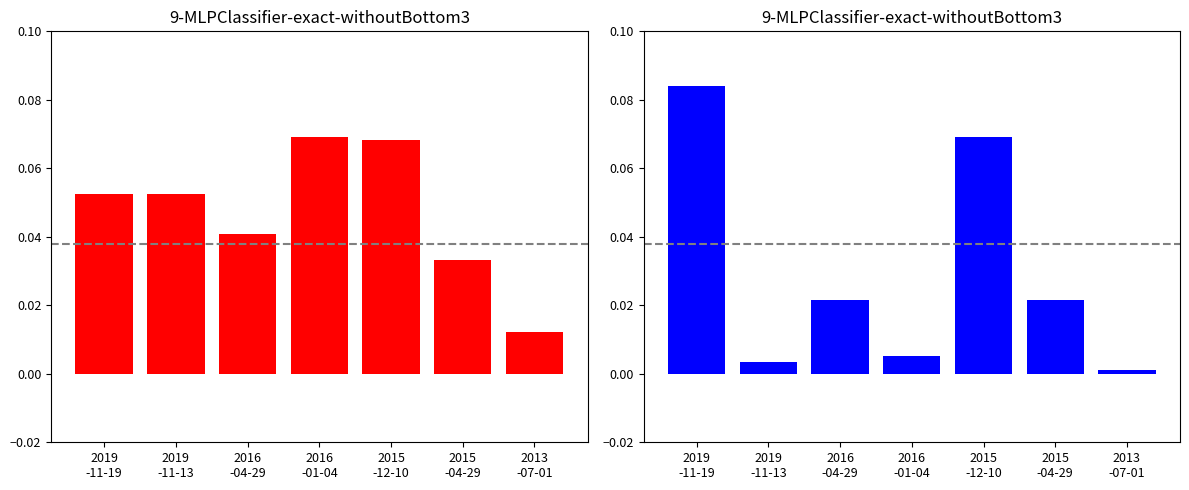

At how many categories does at least one series exceed 0?

7